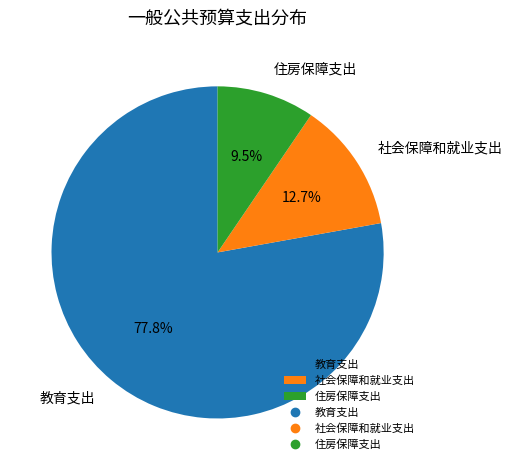

Which slice represents more than half of the pie?

教育支出